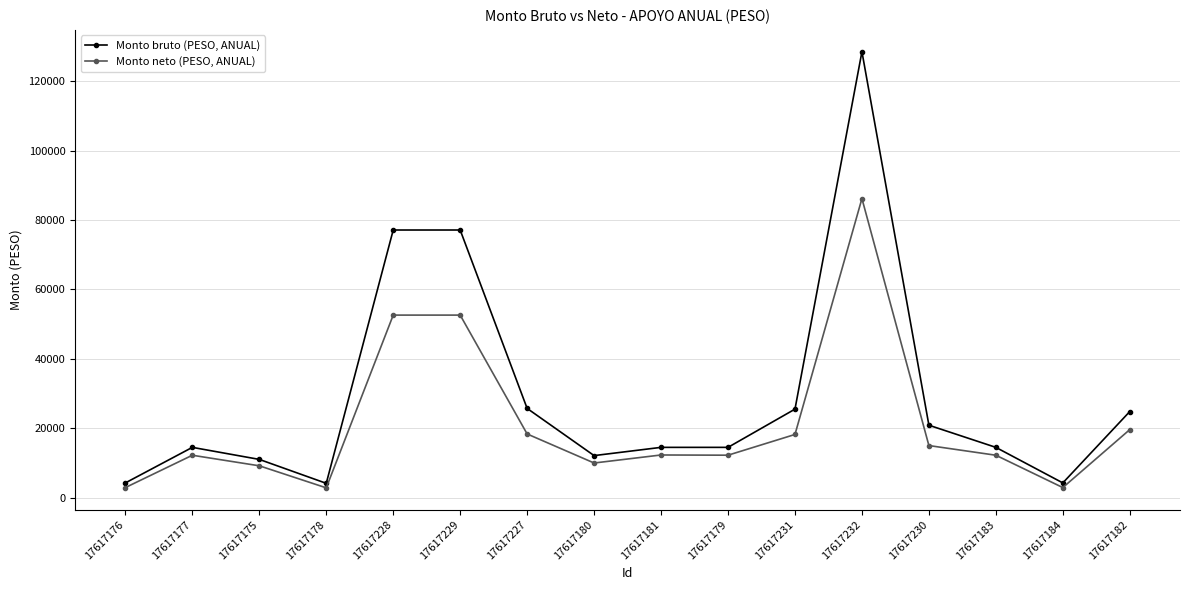

Which category has the highest value across all series?

17617232